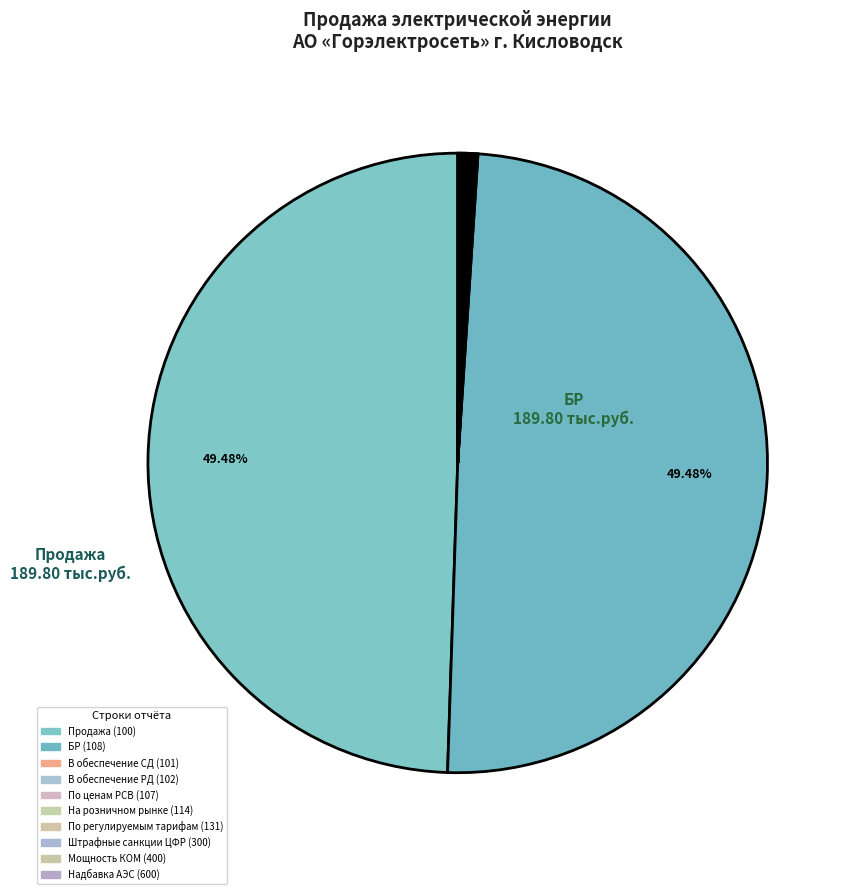

How much of the chart is everything except На розничном рынке (114)?

100.0%